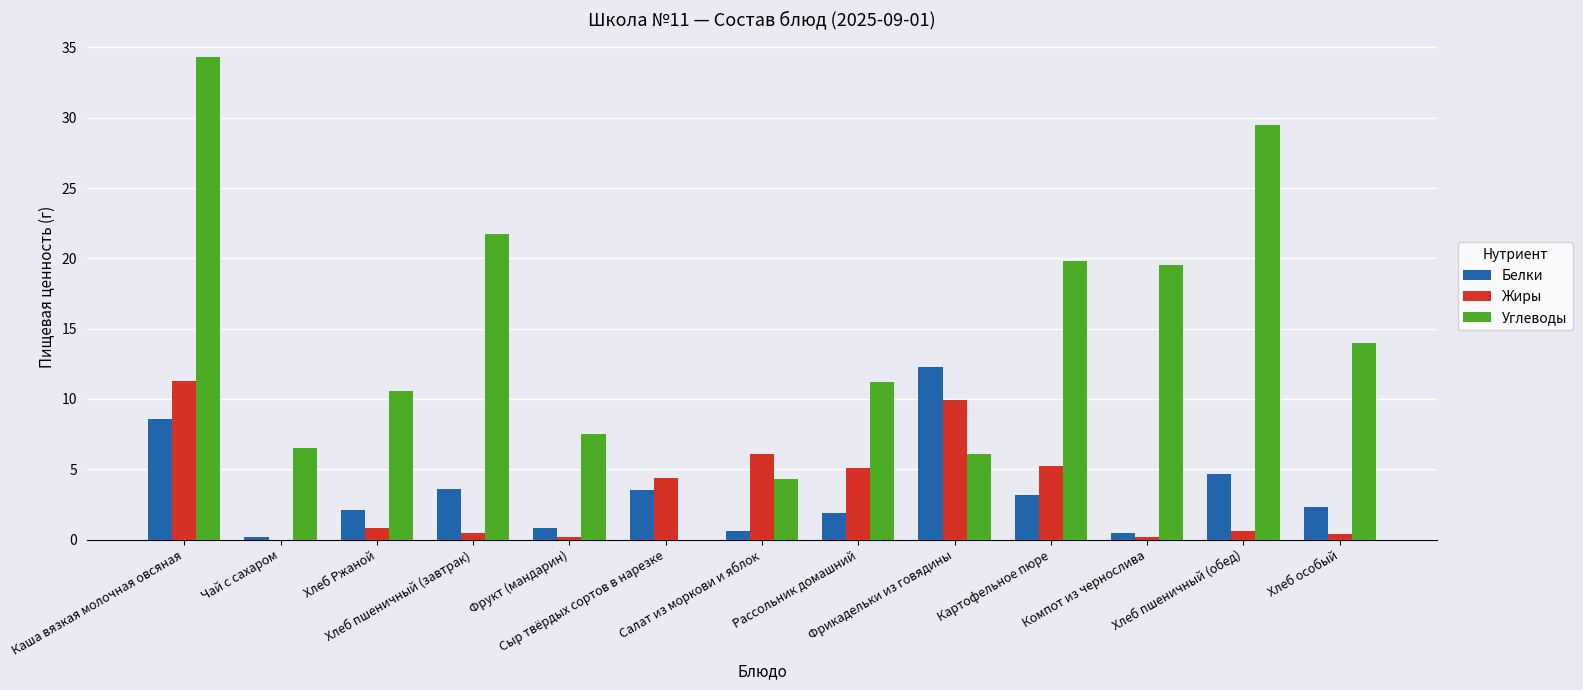

What is the greatest value displayed?

34.3